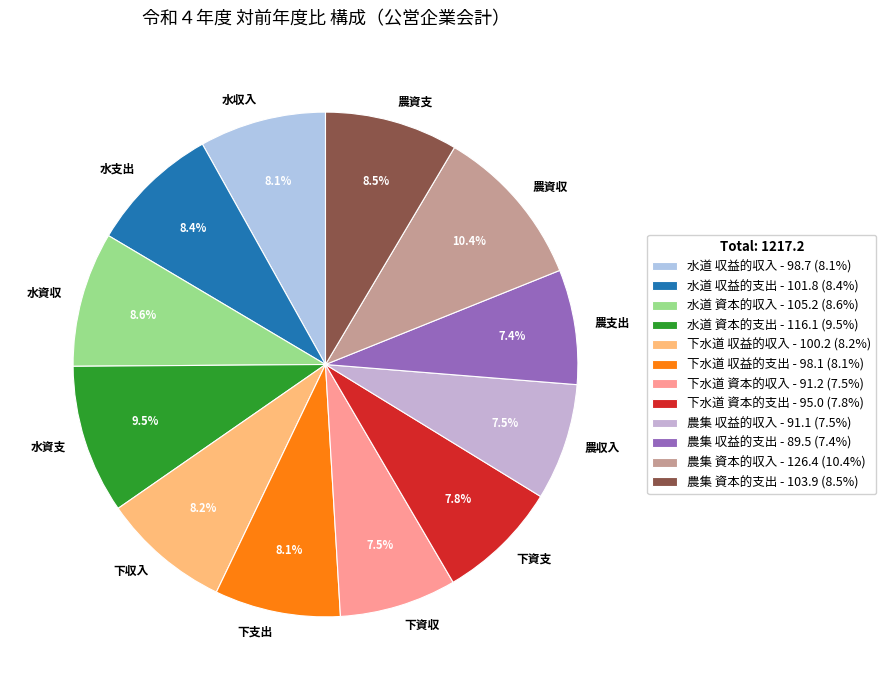

Approximately how many times larger is the value at 下収入 compared to 農資支?

1.0